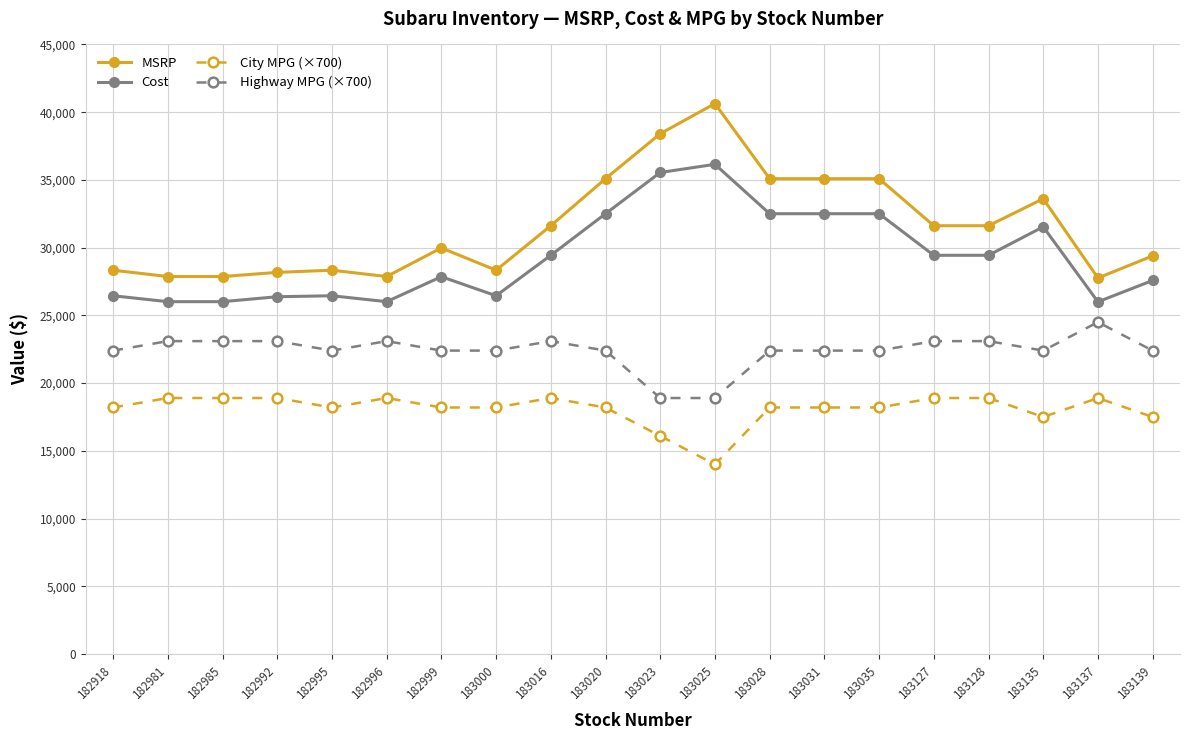

The MSRP series shows 29394 at 183139. True or false?

True